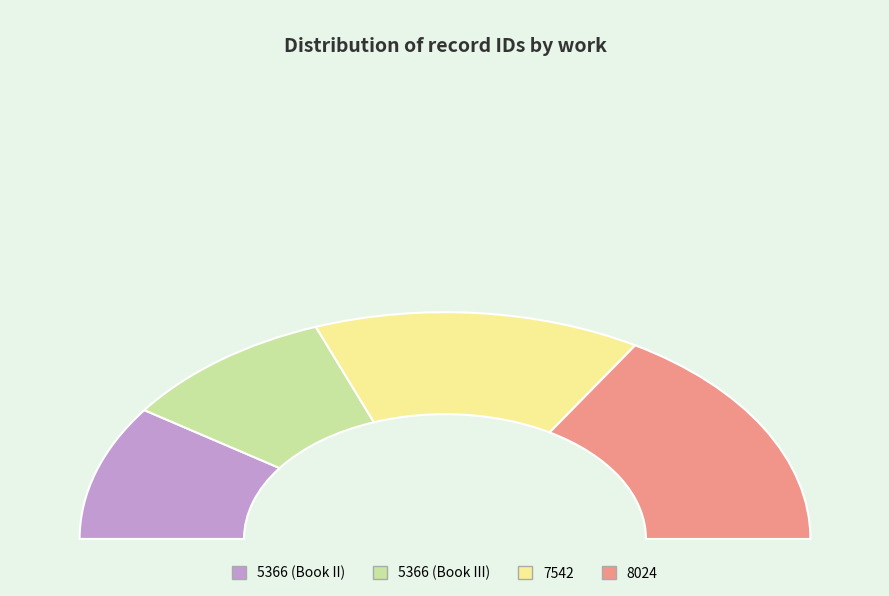

What is the largest slice in the pie chart?

8024